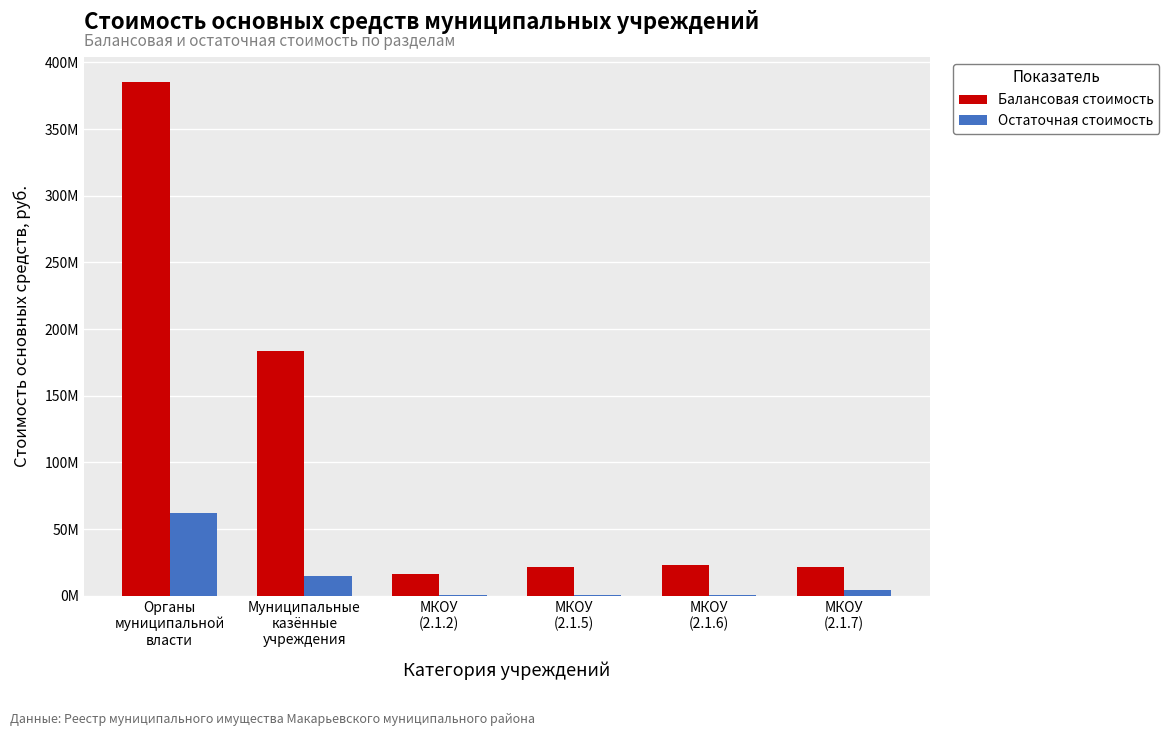

Are the bars horizontal?

No